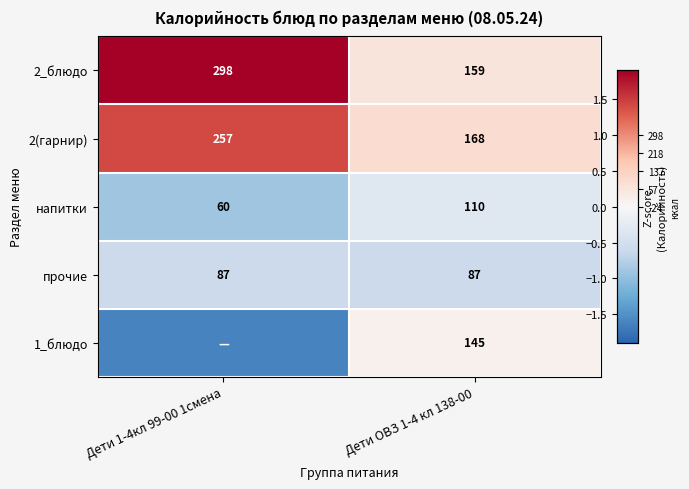

Is it true that 1_блюдо equals 0.0 at Дети ОВЗ 1-4 кл 138-00?

False